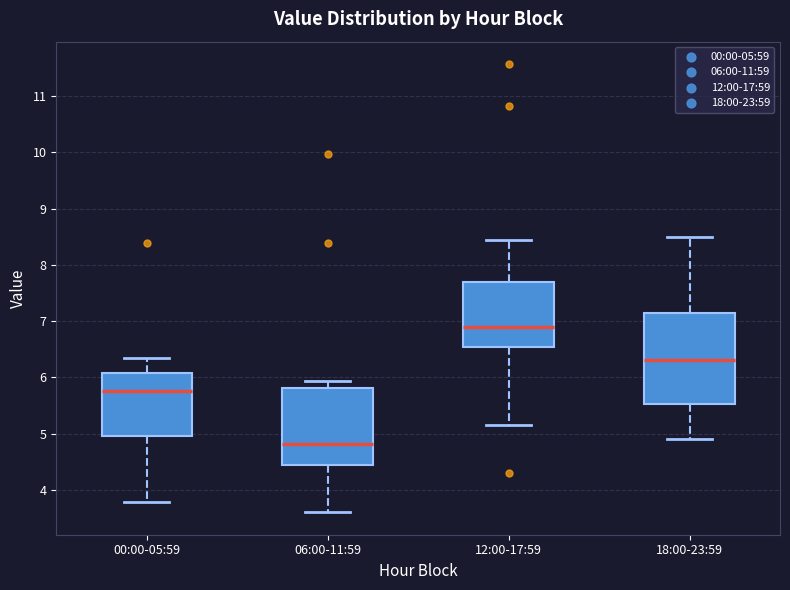

Comparing the boxes themselves (not the whiskers), which one is the tallest?

18:00-23:59